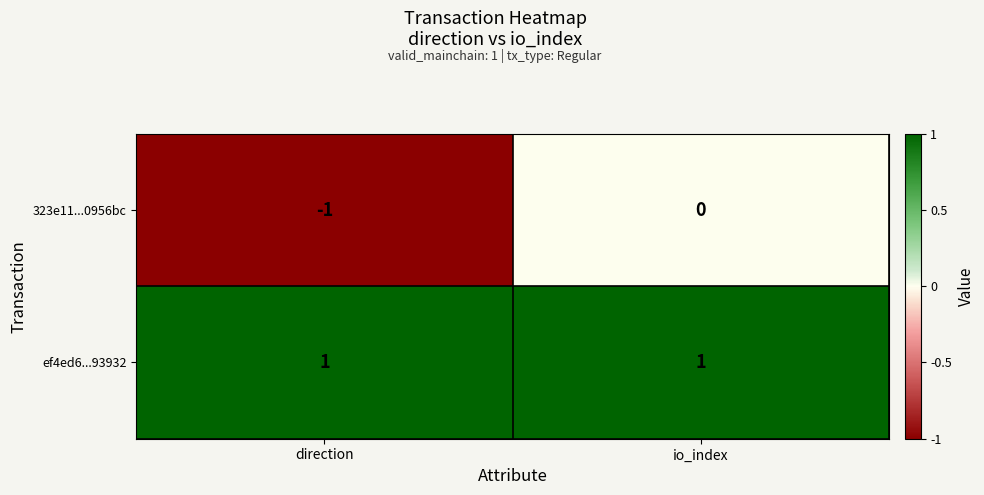

At which label does 323e11...0956bc reach its peak?

io_index